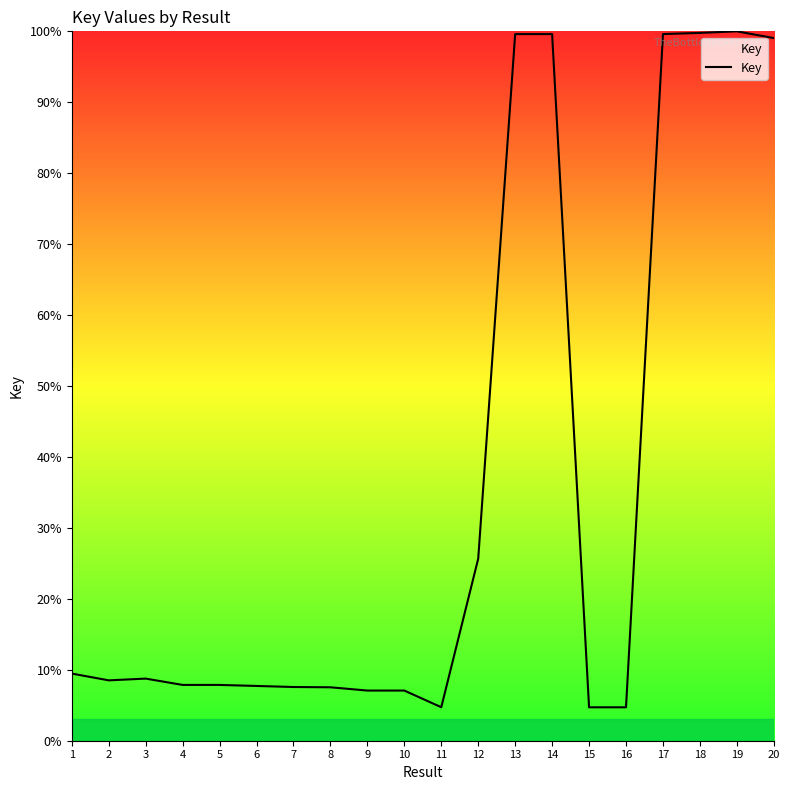

What is the difference between the maximum and minimum values?

95.3